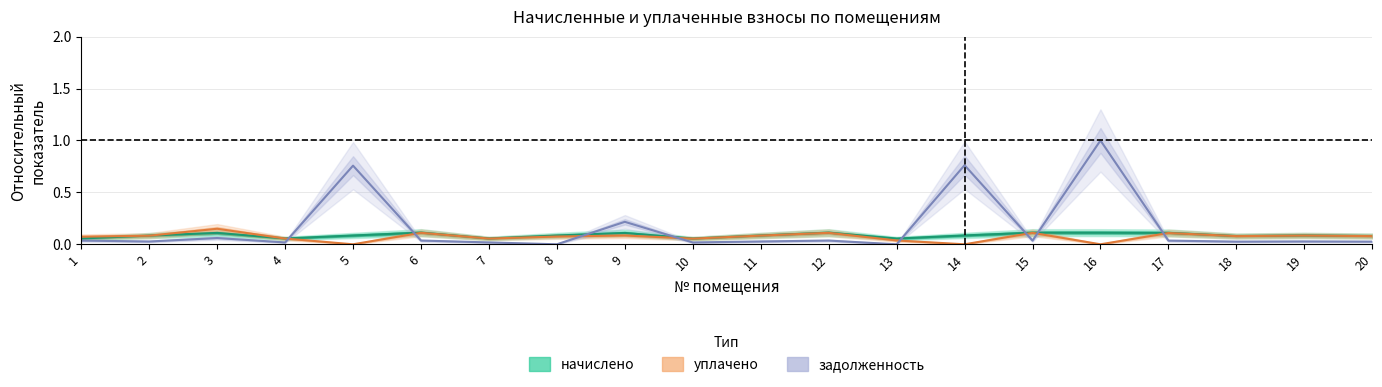

Between which two adjacent categories do начислено and задолженность first intersect?

4 and 5